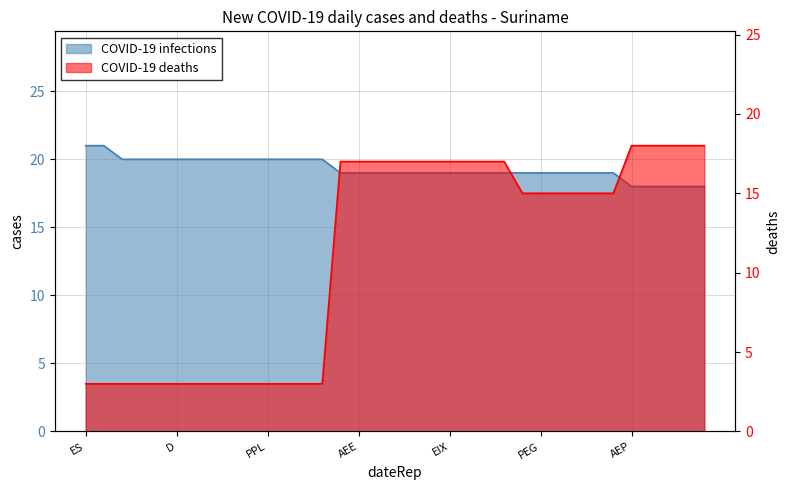

True or false: COVID-19 deaths and COVID-19 infections intersect in this chart.

False